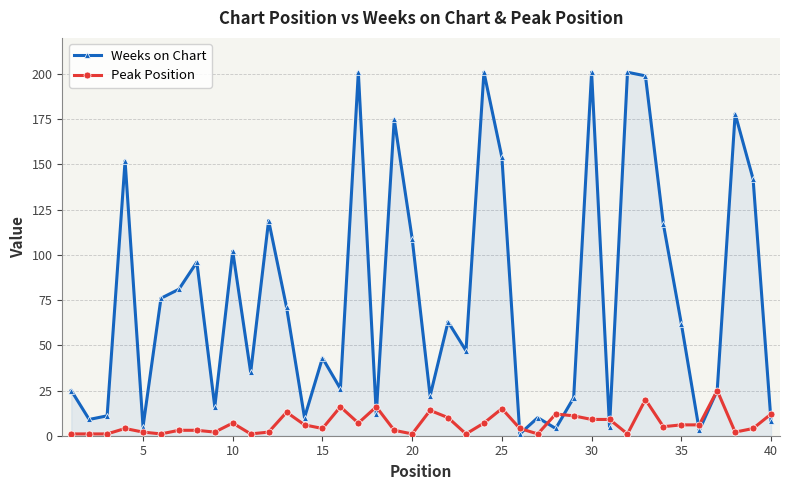

Which series has the largest total across all categories?

Weeks on Chart